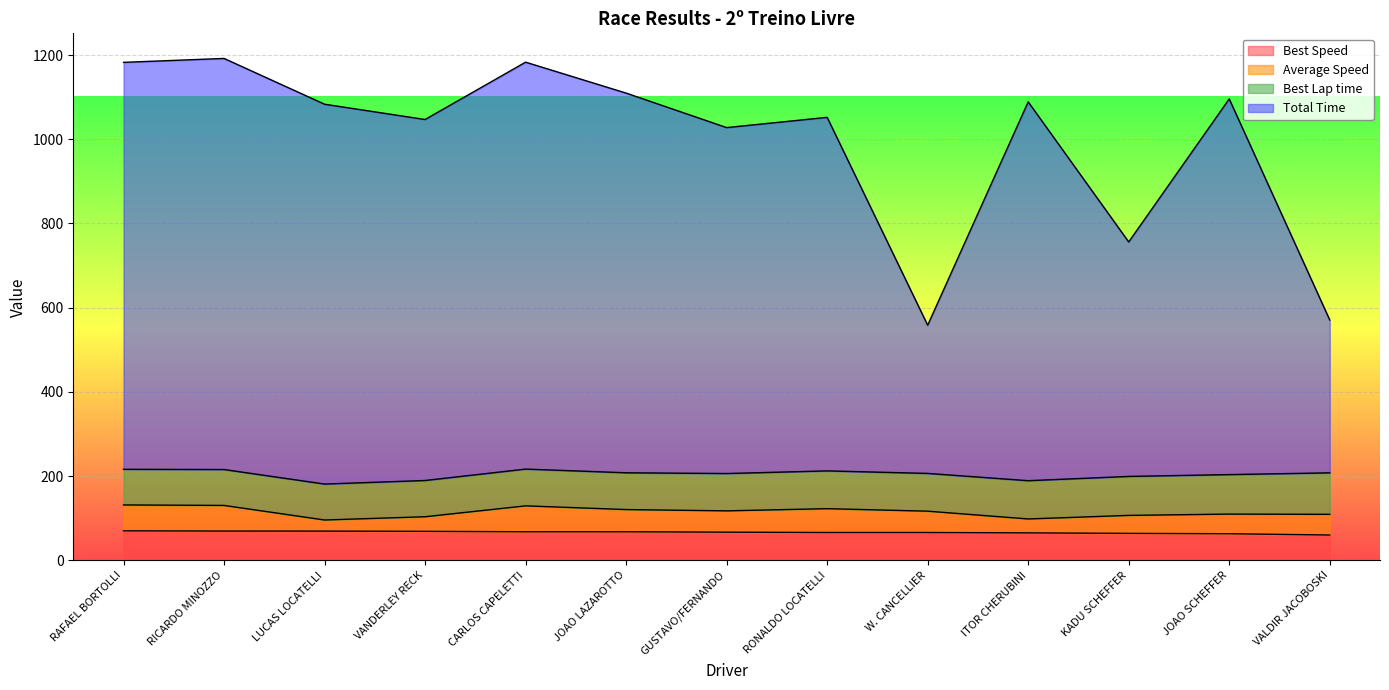

What is the label of the 1st point from the right?

VALDIR JACOBOSKI